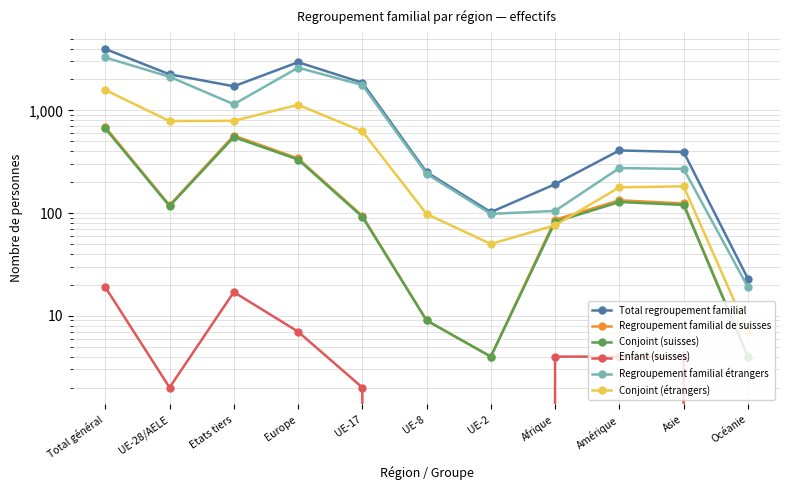

True or false: Conjoint (étrangers) and Regroupement familial étrangers cross at least once.

False